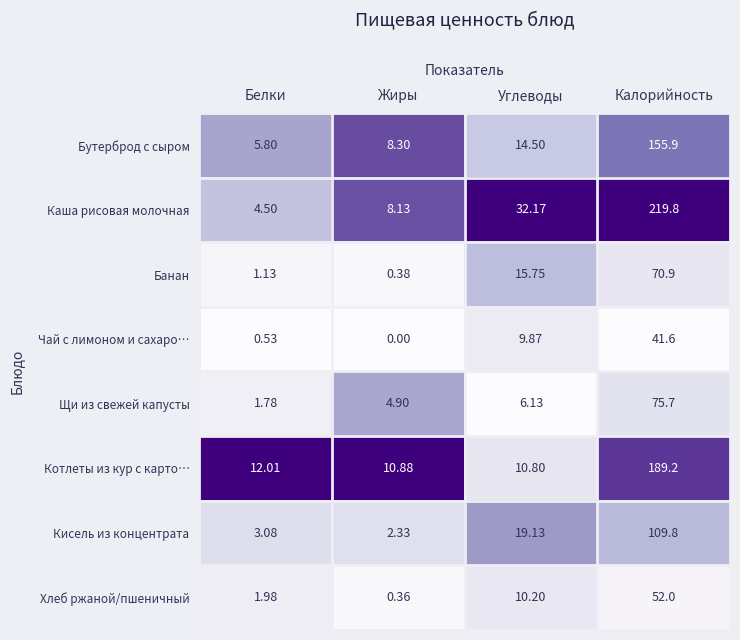

Rank the series by their maximum value, from lowest to highest.

Чай с лимоном и сахаро…, Хлеб ржаной/пшеничный, Банан, Щи из свежей капусты, Кисель из концентрата, Бутерброд с сыром, Котлеты из кур с карто…, Каша рисовая молочная